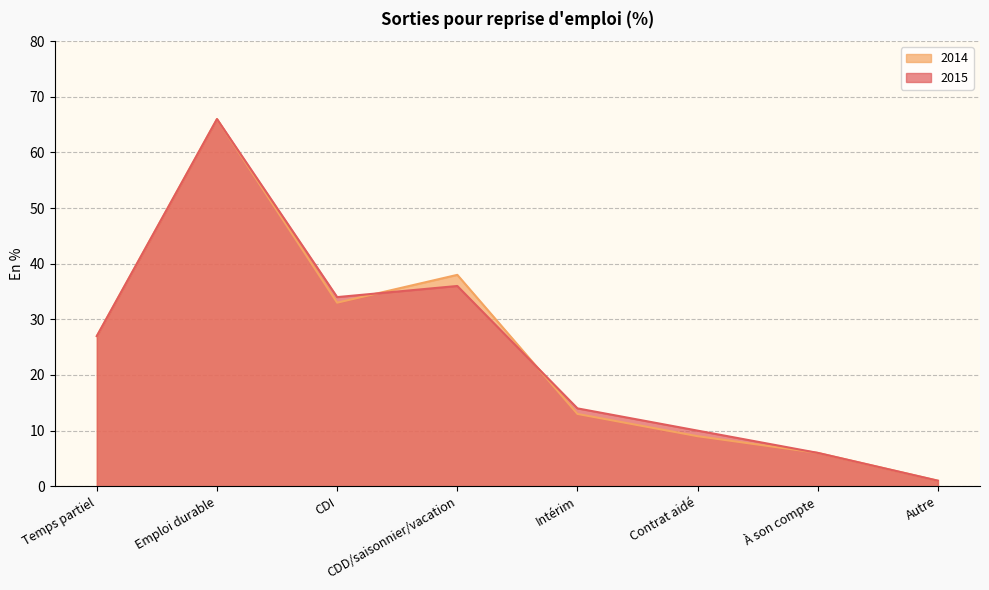

The 2014 series shows 1 at Autre. True or false?

False